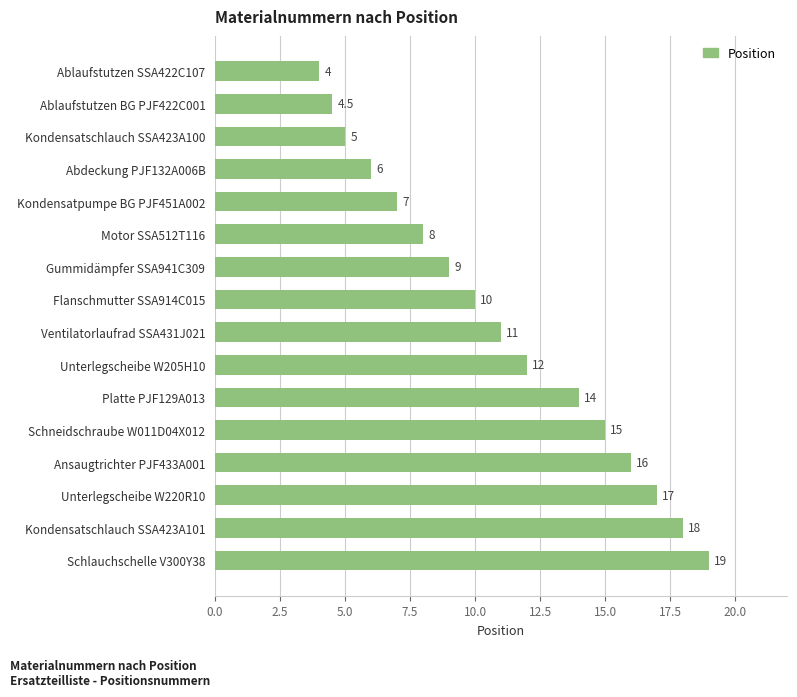

Are the bars horizontal?

Yes